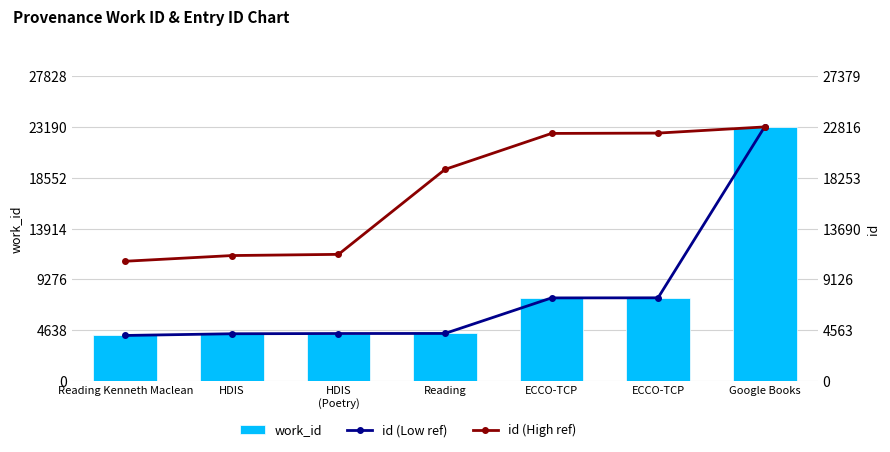

What is the maximum value for work_id (Low)?

23190